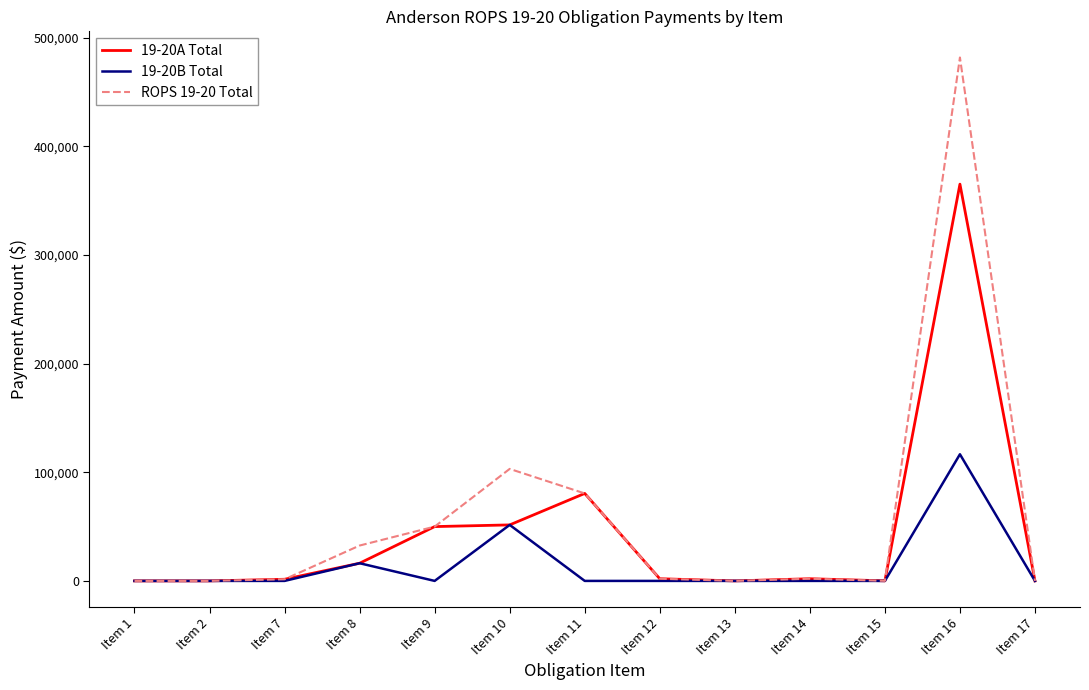

Rank the series by their maximum value, from highest to lowest.

ROPS 19-20 Total, 19-20A Total, 19-20B Total